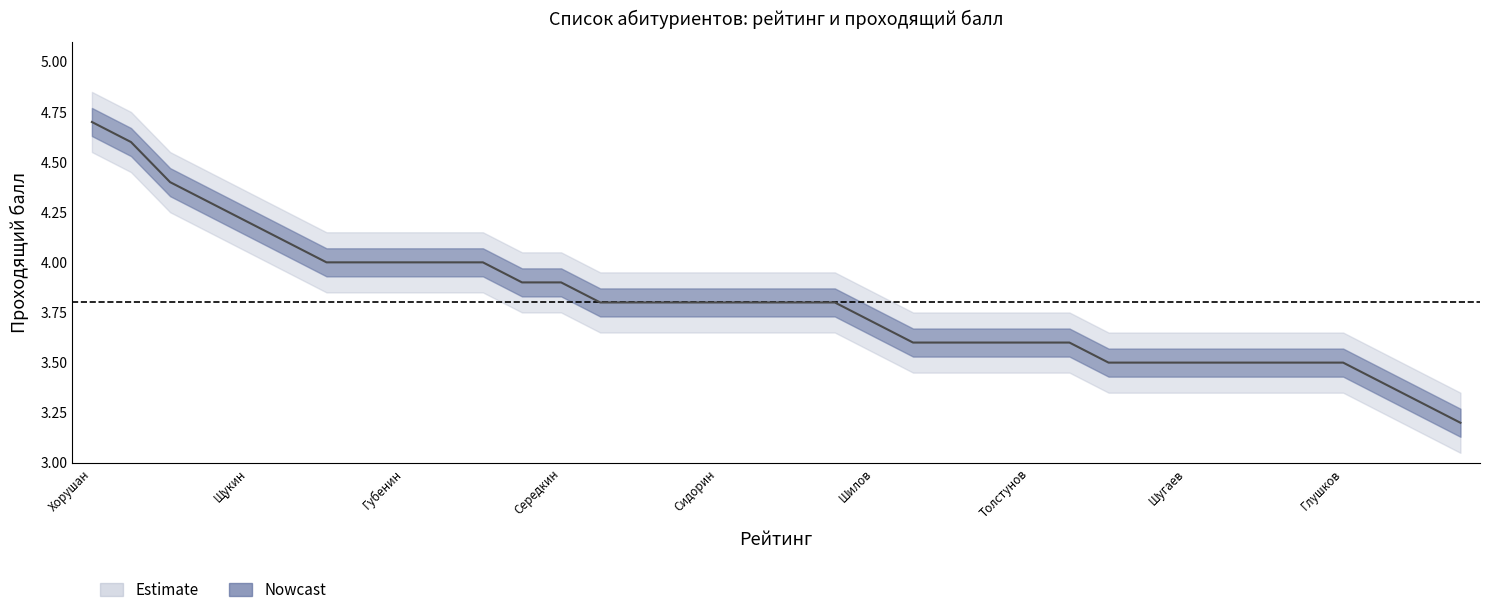

Is it true that the value at Первухин is 3.8?

True